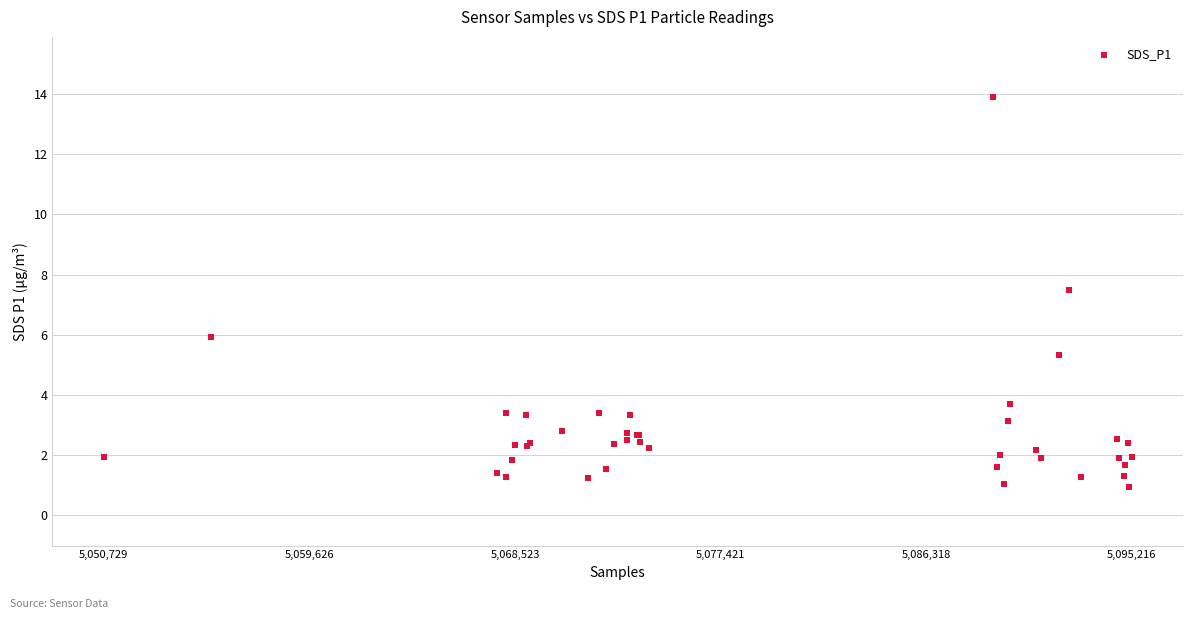

What Y value in the scatter plot is closest to 7?

7.5